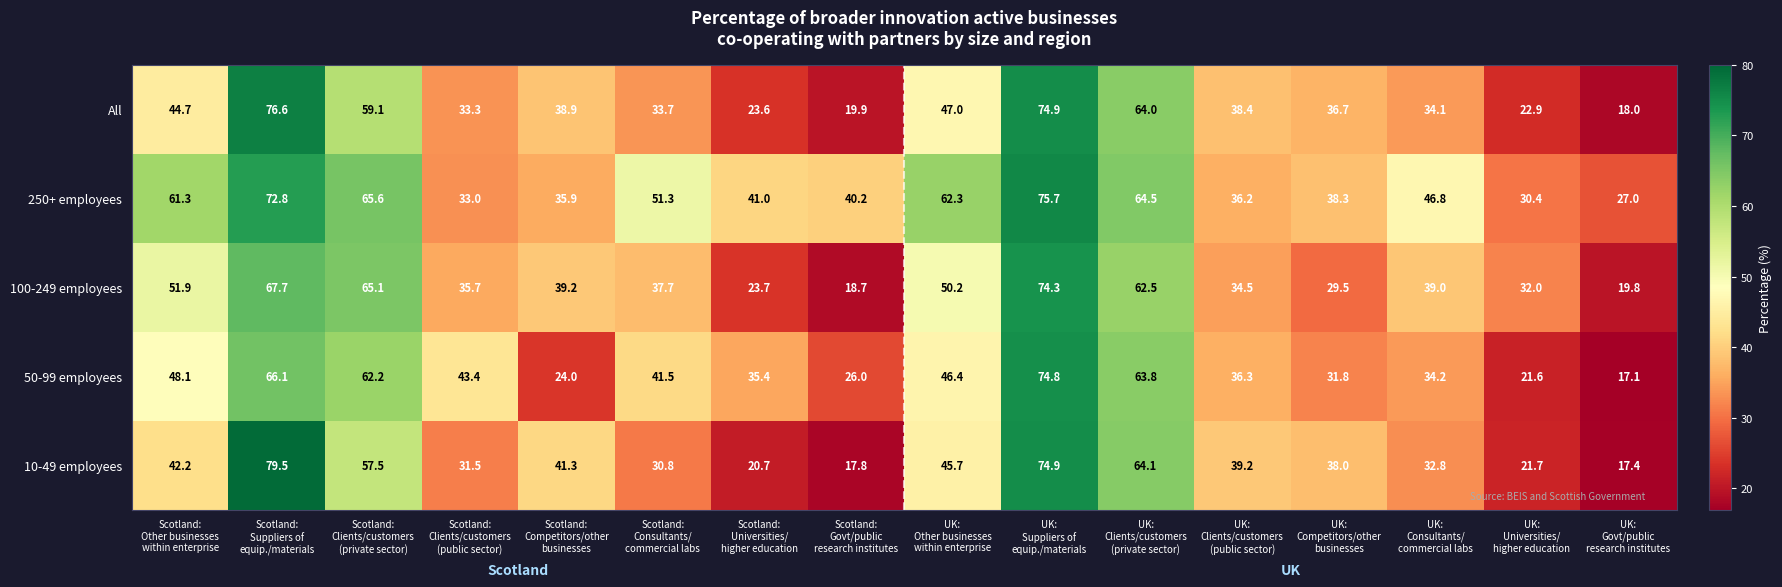

Between Scotland:
Other businesses
within enterprise and Scotland:
Suppliers of
equip./materials, which series saw the biggest shift?

10-49 employees